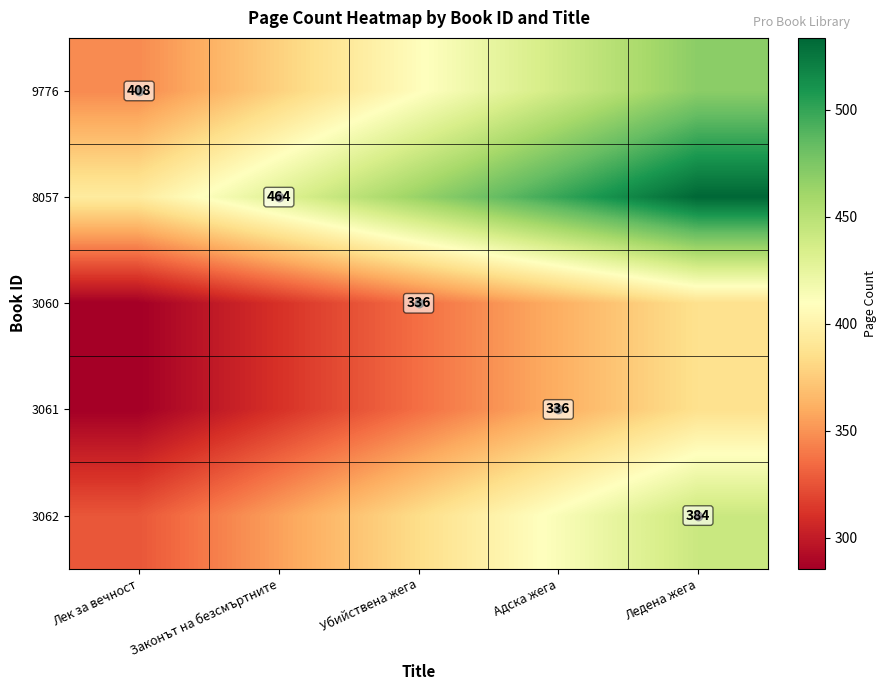

What is the difference between the maximum and minimum values in the 3062 series?

115.2